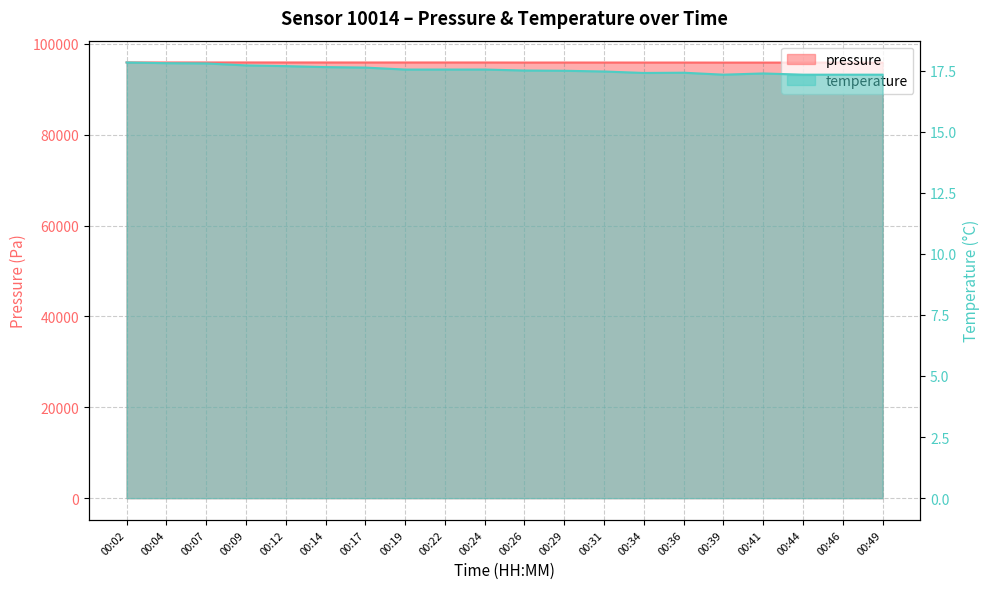

At 00:02, list the series in order from smallest to largest.

temperature, pressure